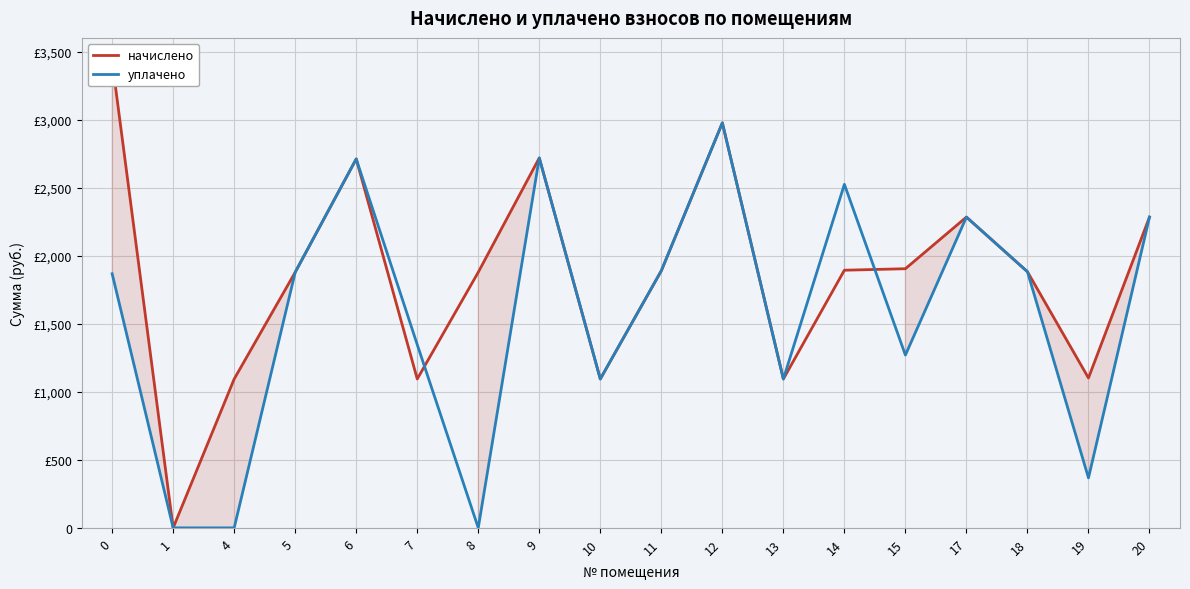

Is the value of начислено at 17 greater than the value of уплачено at 4?

Yes